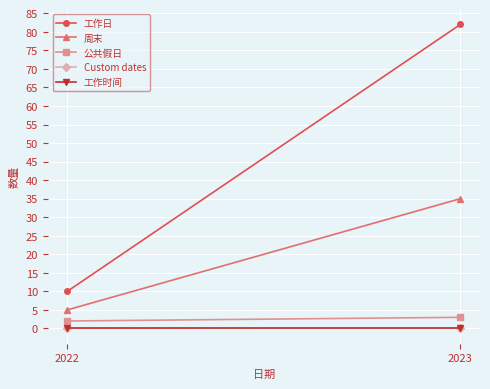

What is the difference between the highest and lowest values at 2023?

82